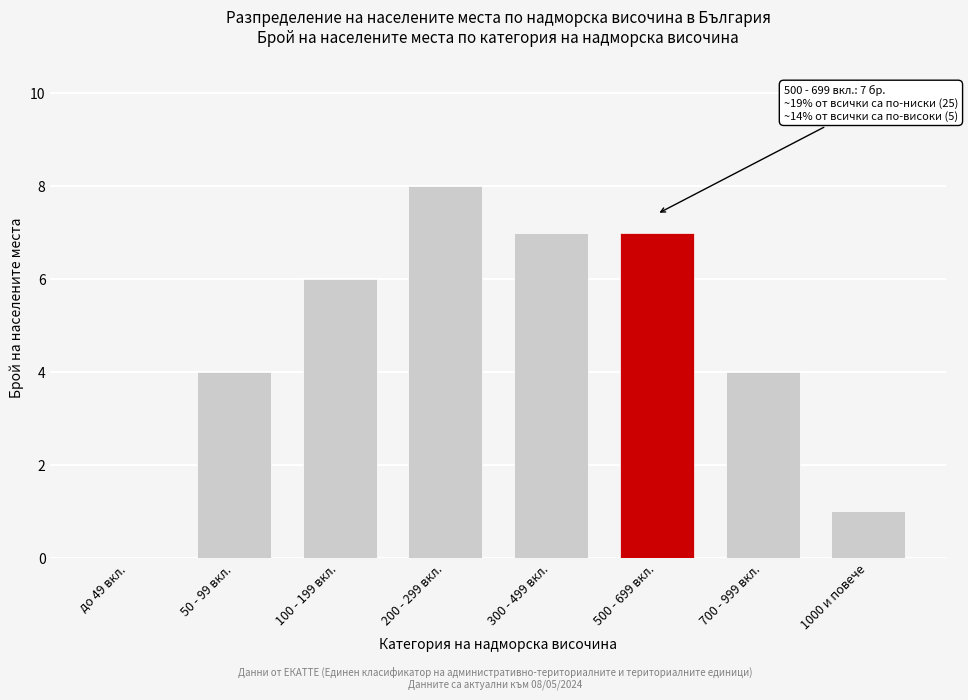

Reading left to right, what are all the values shown in this chart?

до 49 вкл.=0	50 - 99 вкл.=4	100 - 199 вкл.=6	200 - 299 вкл.=8	300 - 499 вкл.=7	500 - 699 вкл.=7	700 - 999 вкл.=4	1000 и повече=1